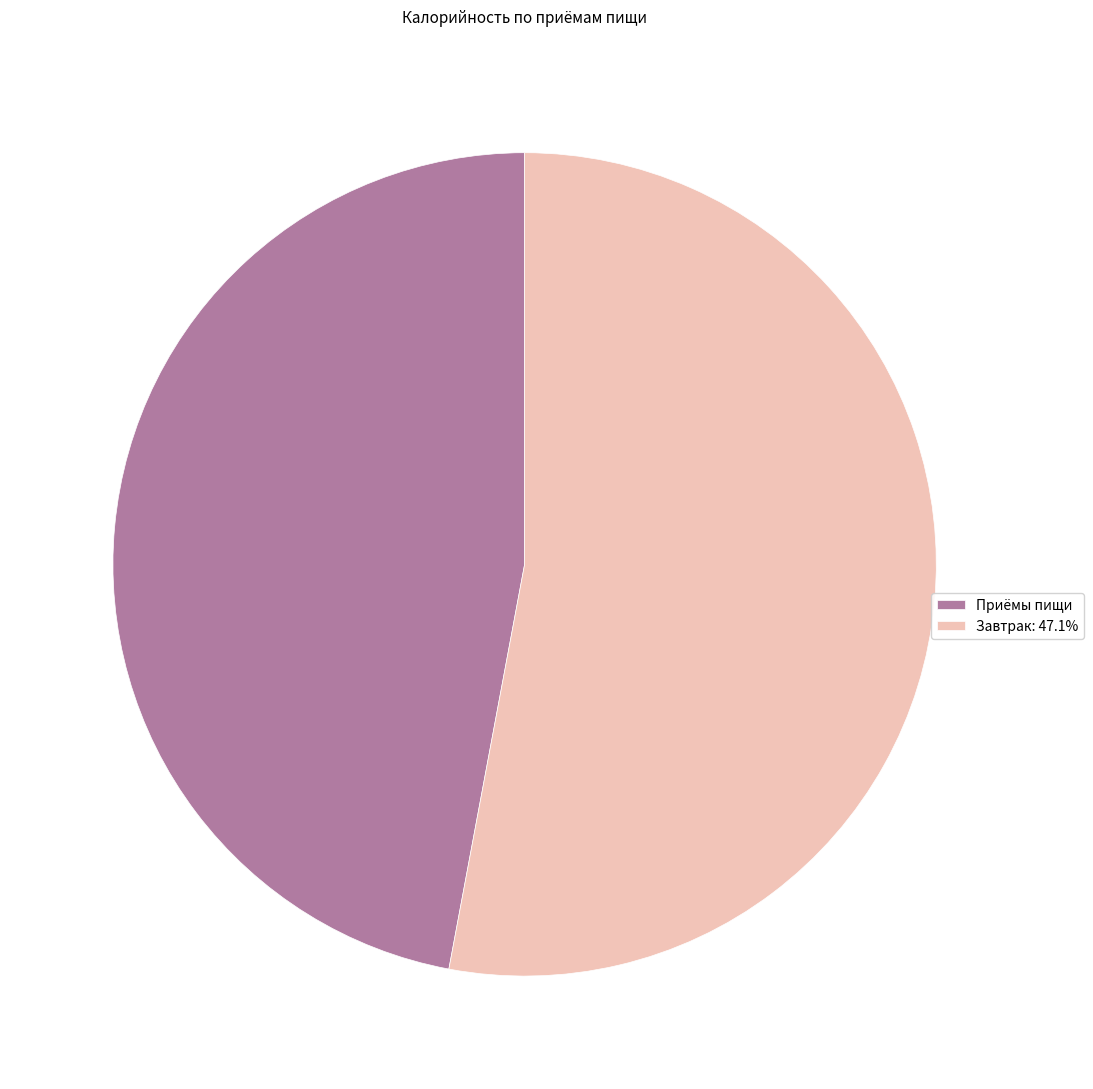

Does Завтрак: 47.1% represent more than half of the total?

Yes